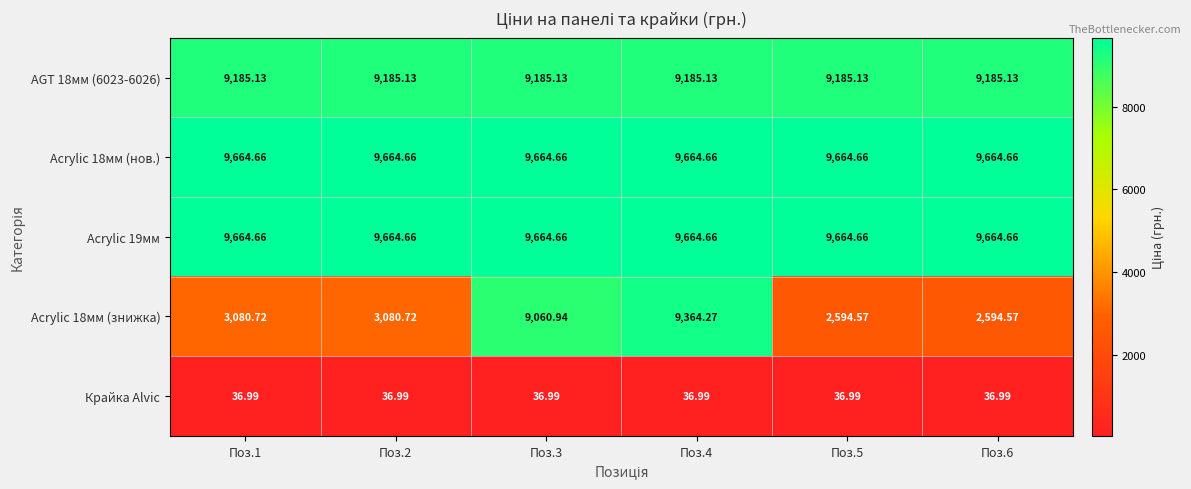

Is the value of Acrylic 19мм at Поз.1 greater than the value of Acrylic 18мм (знижка) at Поз.2?

Yes